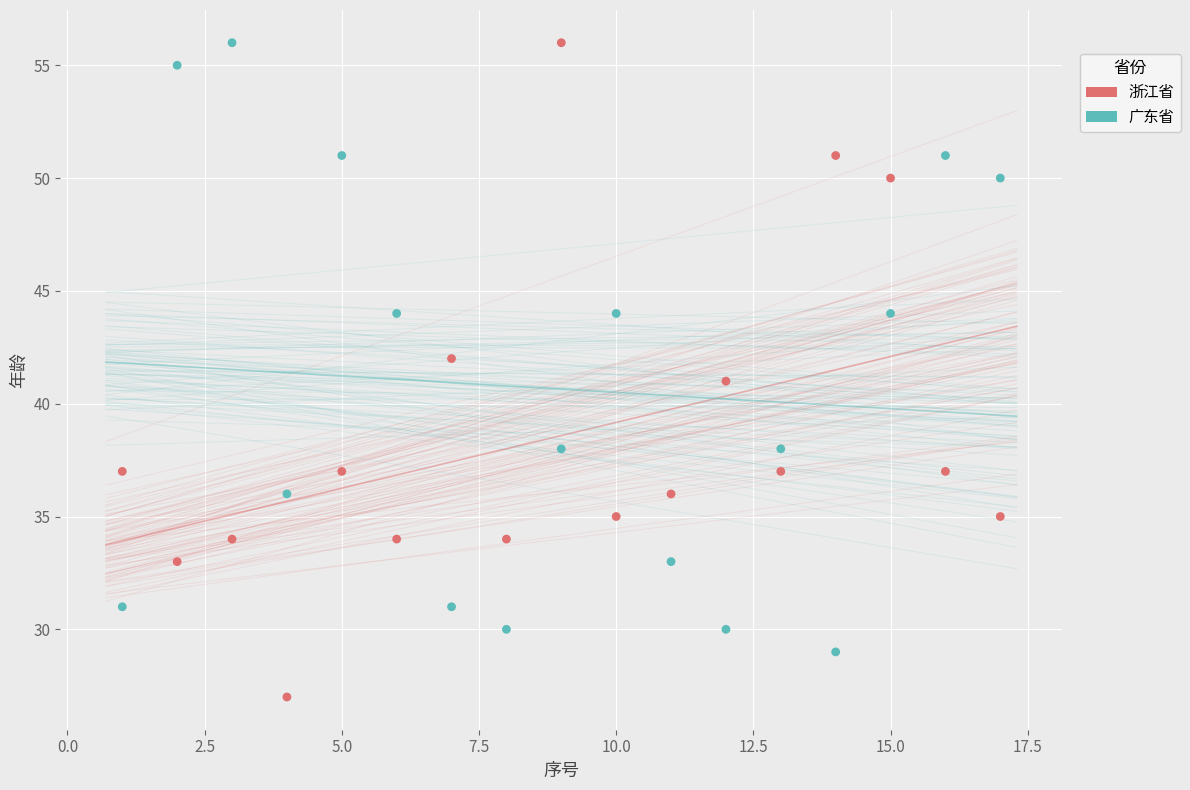

Across all data points, what is the range of X values (max minus min)?

16